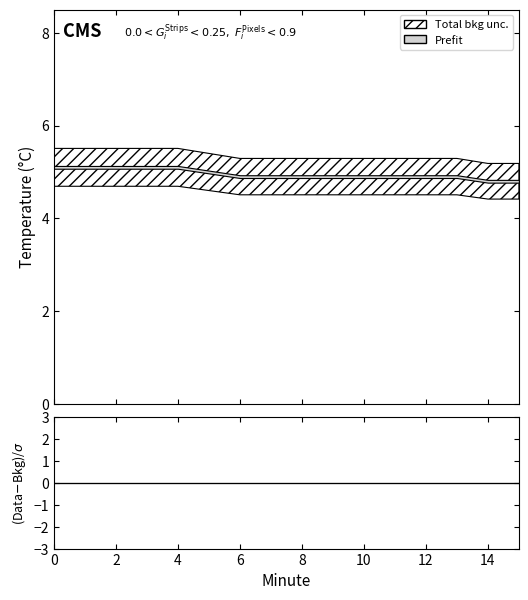

What is the difference between the second highest and minimum values in the Total bkg unc. upper series?

0.3